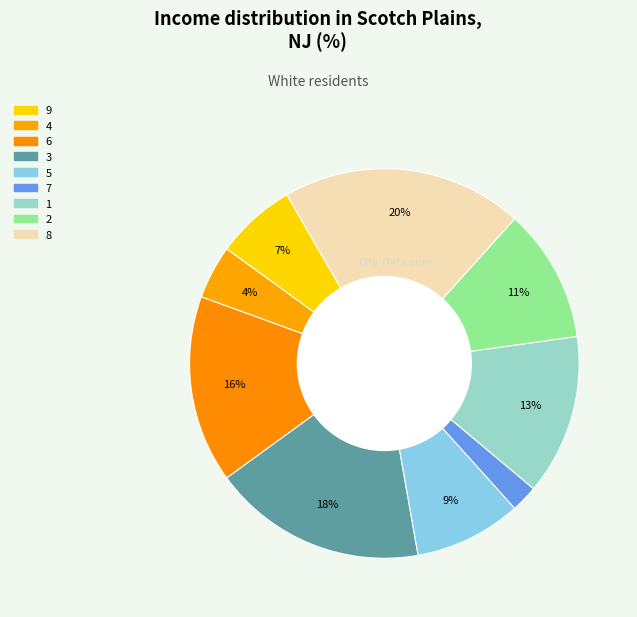

How many slices are in this pie chart?

9